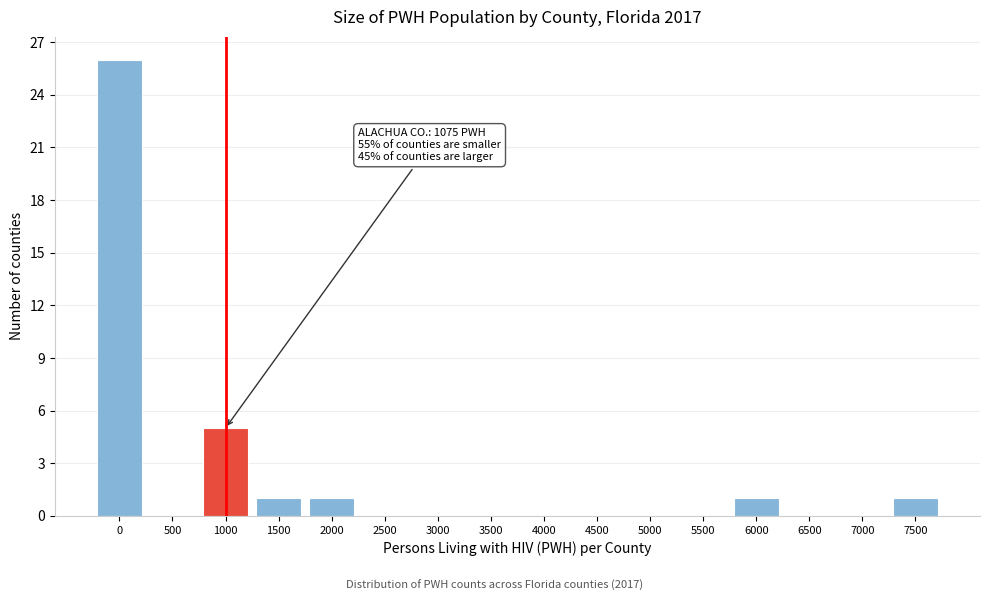

Reading right to left, transcribe all the data shown in this chart.

7500=1	7000=0	6500=0	6000=1	5500=0	5000=0	4500=0	4000=0	3500=0	3000=0	2500=0	2000=1	1500=1	1000=5	500=0	0=26